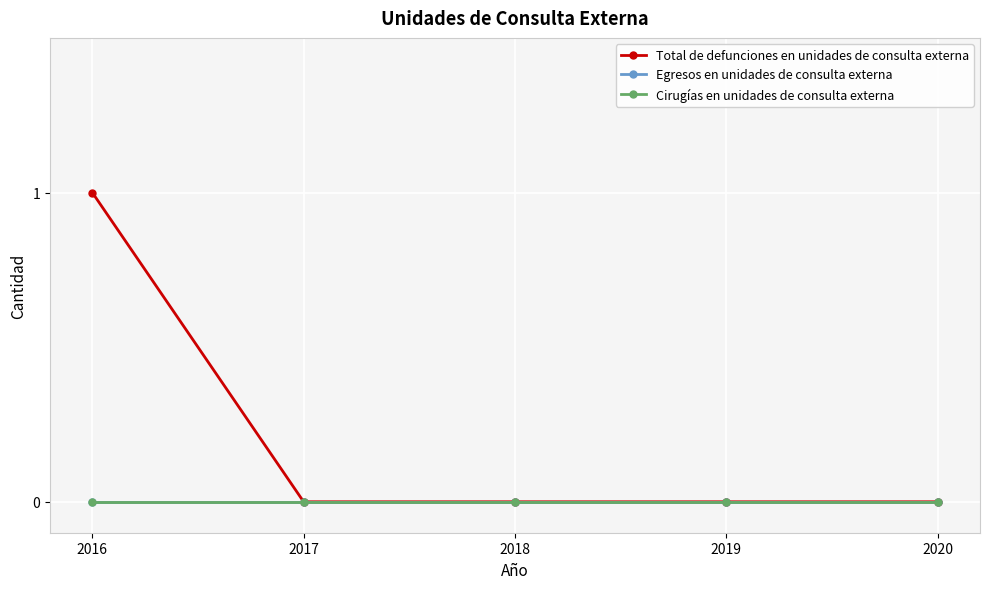

At 2018, list the series in order from largest to smallest.

Total de defunciones en unidades de consulta externa, Egresos en unidades de consulta externa, Cirugías en unidades de consulta externa